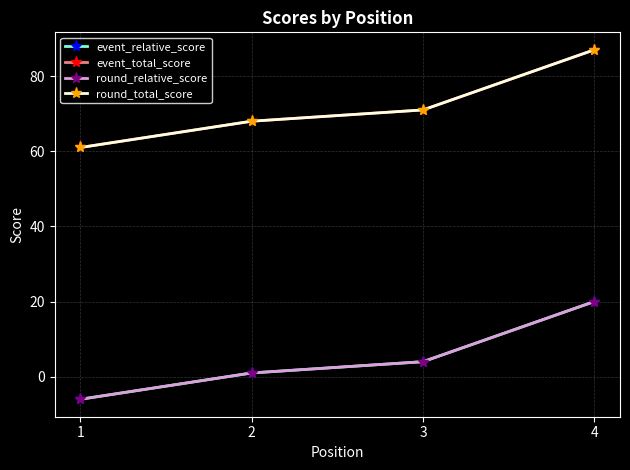

What is the smallest value displayed?

-6